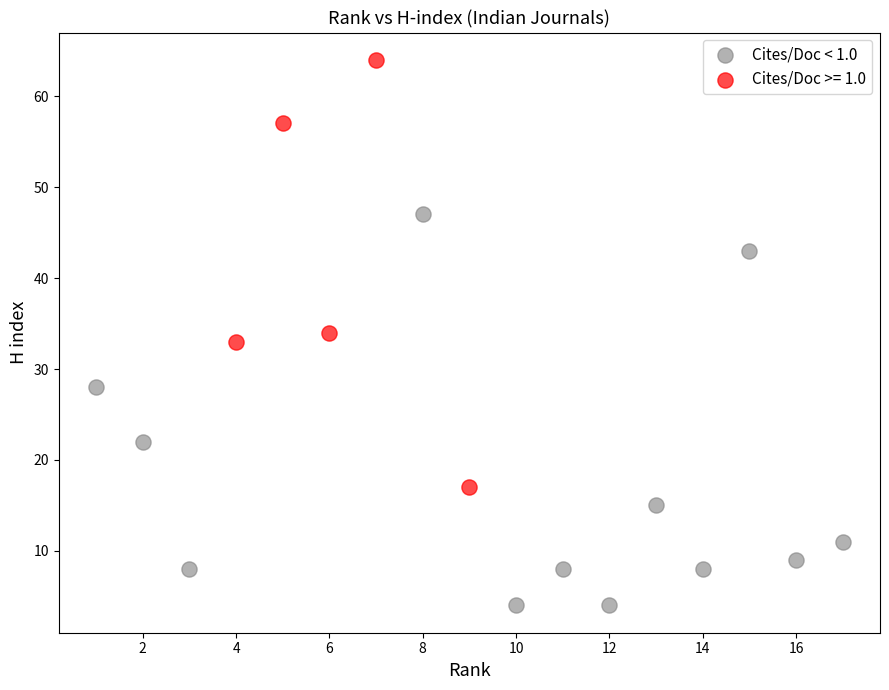

Which series contains the lowest Y value?

Cites/Doc < 1.0